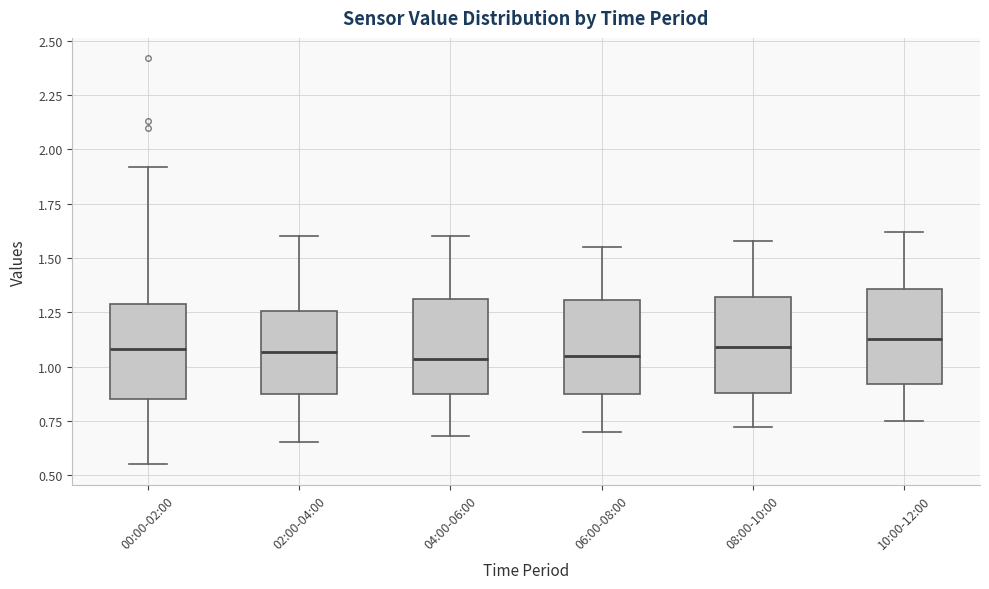

Reading left to right, transcribe this box plot: for each box, give where its median line is, the range the box spans, and where its two whiskers end, as read against the y-axis. The values are not printed on the chart, so give them approximately, as read against the axis.

00:00-02:00: median 1.10, box 0.85 to 1.30, whiskers 0.55 to 1.90
02:00-04:00: median 1.05, box 0.85 to 1.25, whiskers 0.65 to 1.60
04:00-06:00: median 1.05, box 0.85 to 1.30, whiskers 0.70 to 1.60
06:00-08:00: median 1.05, box 0.85 to 1.30, whiskers 0.70 to 1.55
08:00-10:00: median 1.10, box 0.90 to 1.30, whiskers 0.70 to 1.60
10:00-12:00: median 1.15, box 0.90 to 1.35, whiskers 0.75 to 1.60